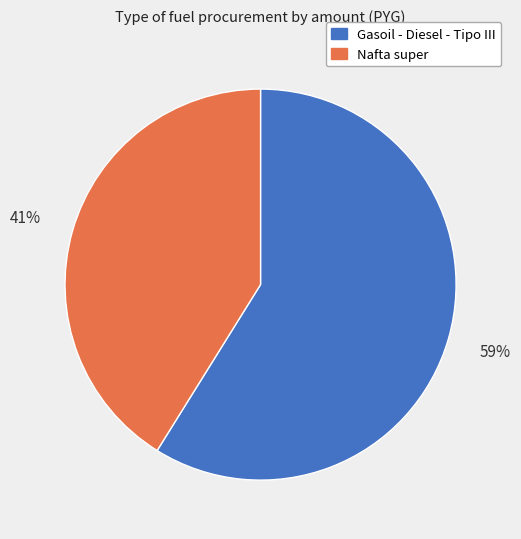

Is it true that Nafta super is 47% of the pie?

False